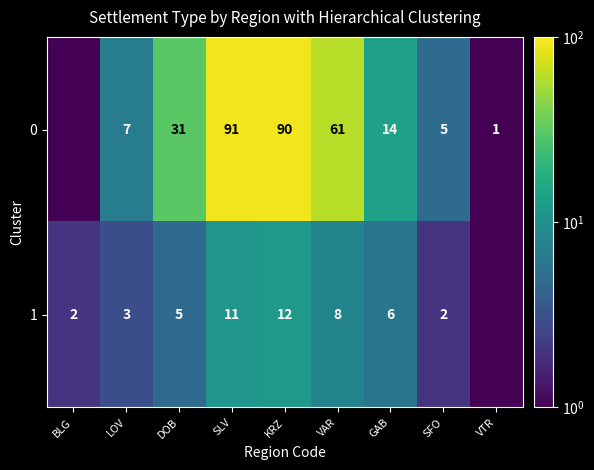

At GAB, list the series in order from smallest to largest.

1, 0